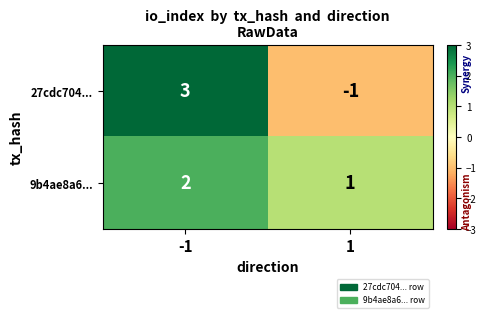

What is the maximum value shown in the chart?

3